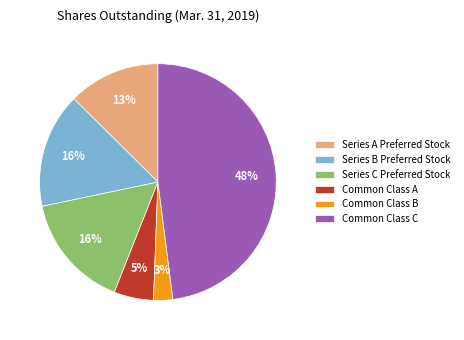

Which slice is the largest?

Common Class C